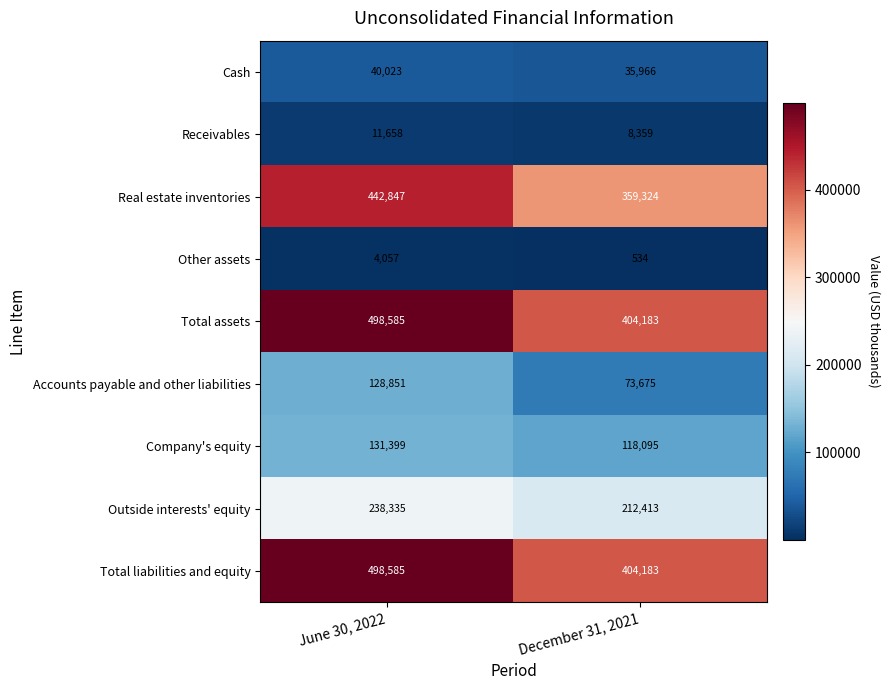

Reading left to right, transcribe all the data shown in this chart.

Cash: 40023	35966
Receivables: 11658	8359
Real estate inventories: 442847	359324
Other assets: 4057	534
Total assets: 498585	404183
Accounts payable and other liabilities: 128851	73675
Company's equity: 131399	118095
Outside interests' equity: 238335	212413
Total liabilities and equity: 498585	404183